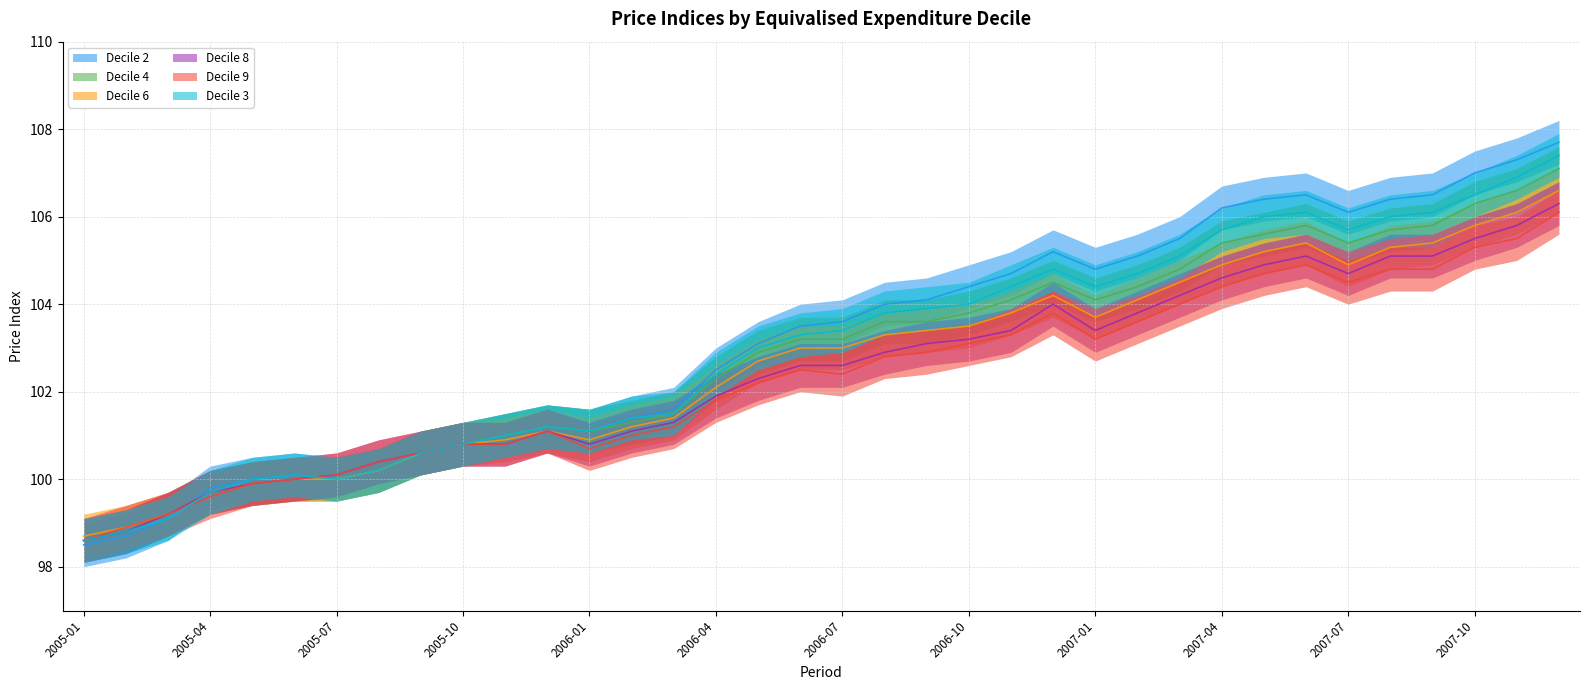

At 2006-05, list the series in order from smallest to largest.

Decile 9, Decile 8, Decile 6, Decile 4, Decile 3, Decile 2